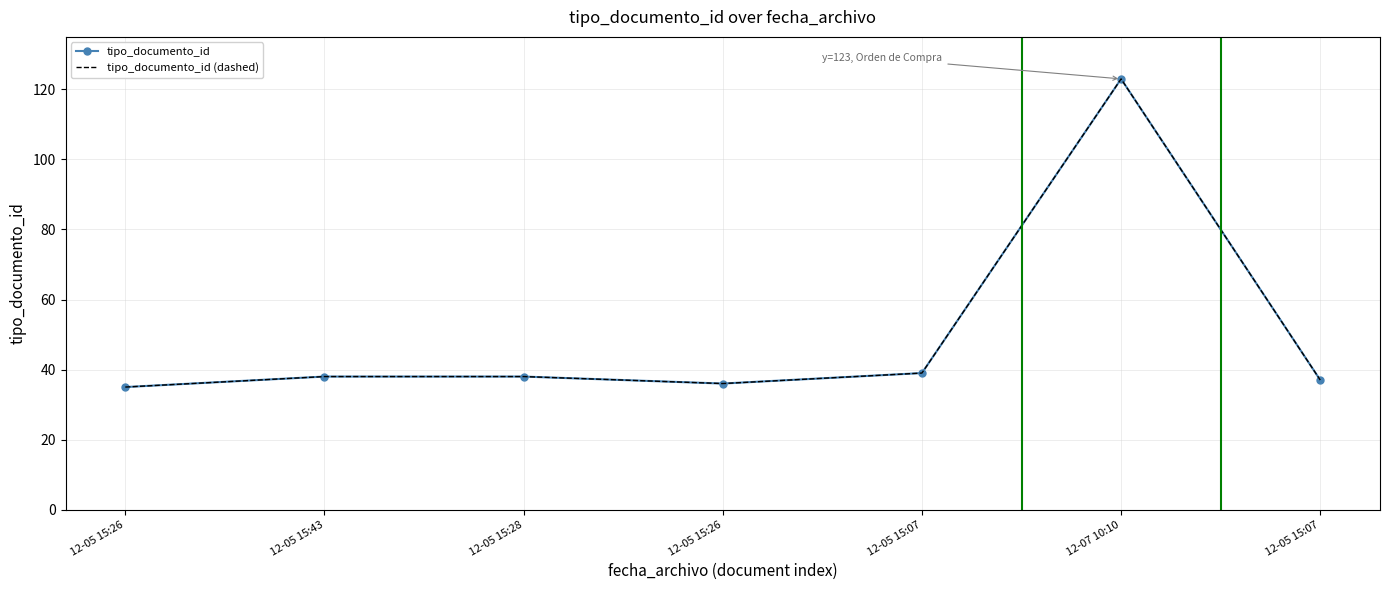

What is the minimum value shown in the chart?

35